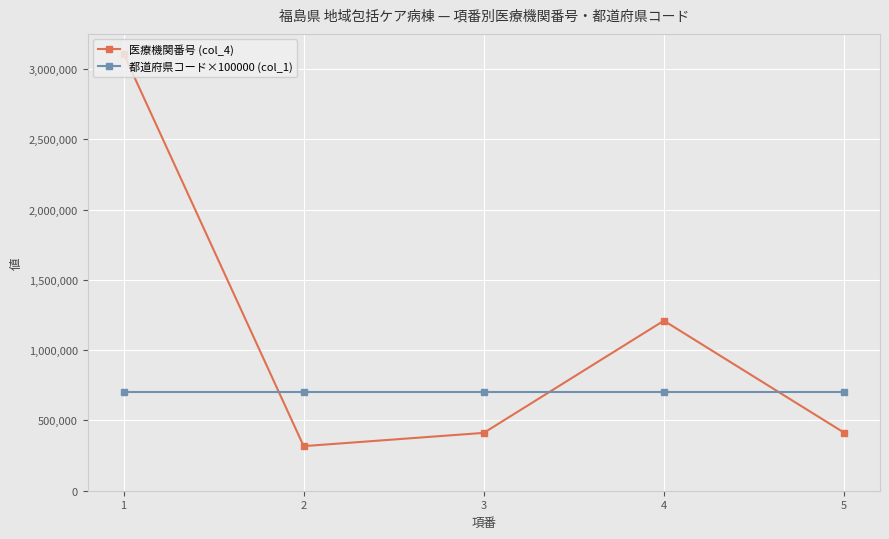

At which label is 医療機関番号 (col_4) closest to 1714464?

4